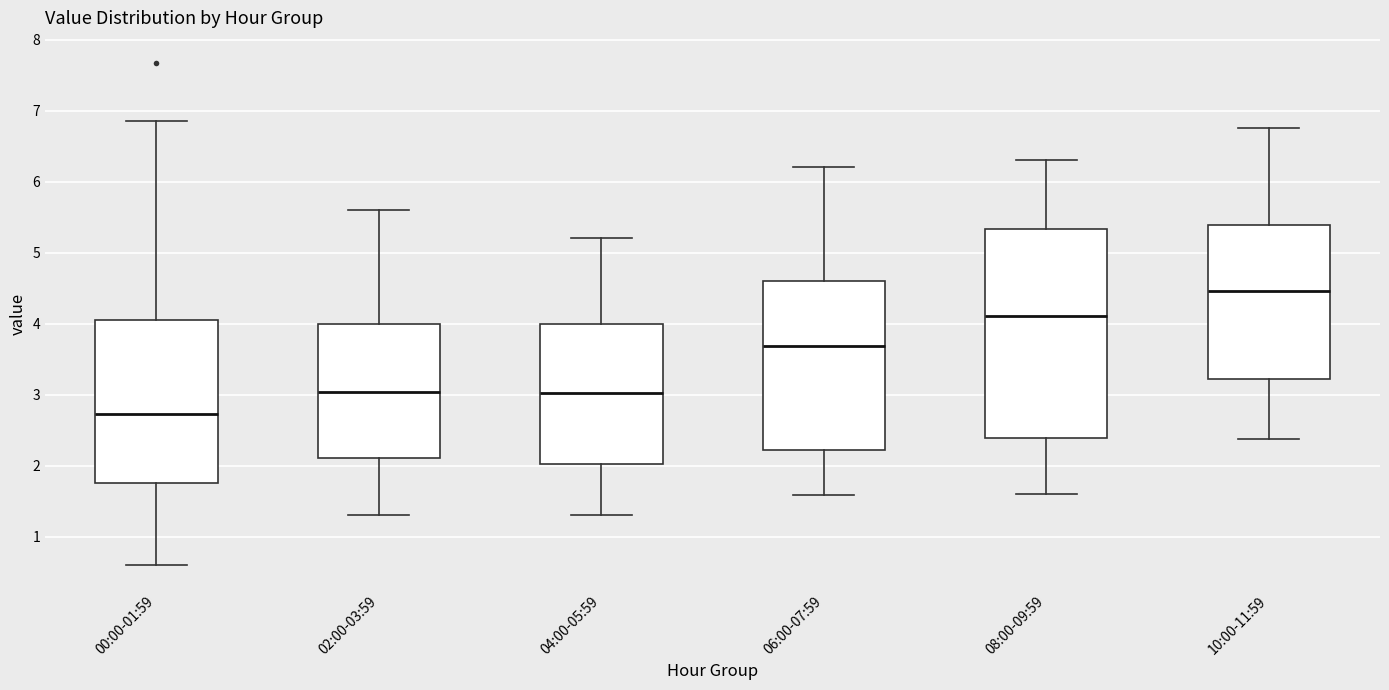

Reading left to right, read every box against the y-axis: the position of its median line, the range the box covers, and the ends of its whiskers. The values are not printed on the chart, so give them approximately, as read against the axis.

00:00-01:59: median 2.7, box 1.8 to 4.1, whiskers 0.6 to 6.9
02:00-03:59: median 3.0, box 2.1 to 4.0, whiskers 1.3 to 5.6
04:00-05:59: median 3.0, box 2.0 to 4.0, whiskers 1.3 to 5.2
06:00-07:59: median 3.7, box 2.2 to 4.6, whiskers 1.6 to 6.2
08:00-09:59: median 4.1, box 2.4 to 5.3, whiskers 1.6 to 6.3
10:00-11:59: median 4.5, box 3.2 to 5.4, whiskers 2.4 to 6.8